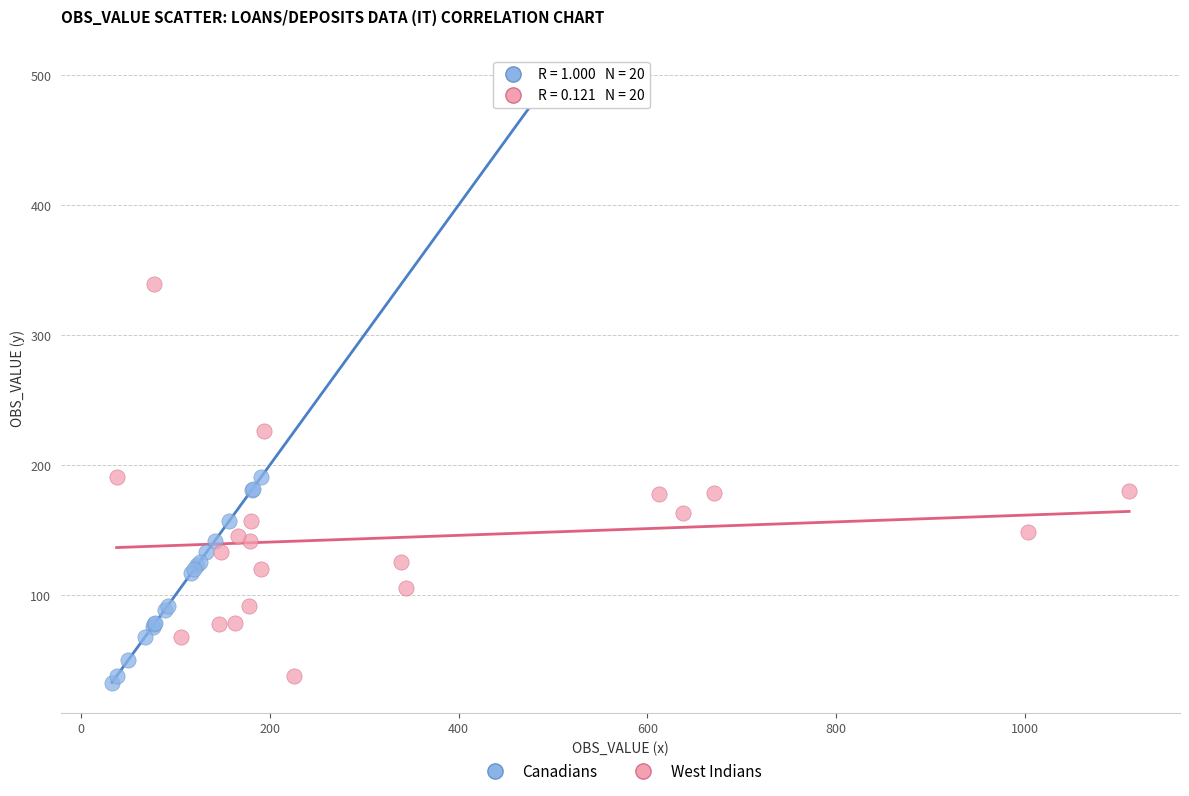

Which series has the widest spread of Y values?

Canadians